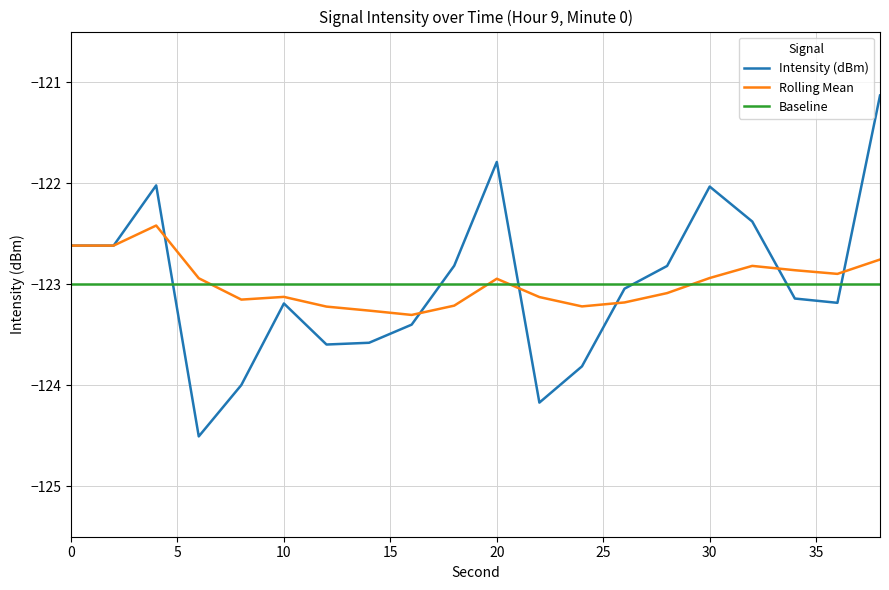

What is the maximum value for Rolling Mean?

-122.4